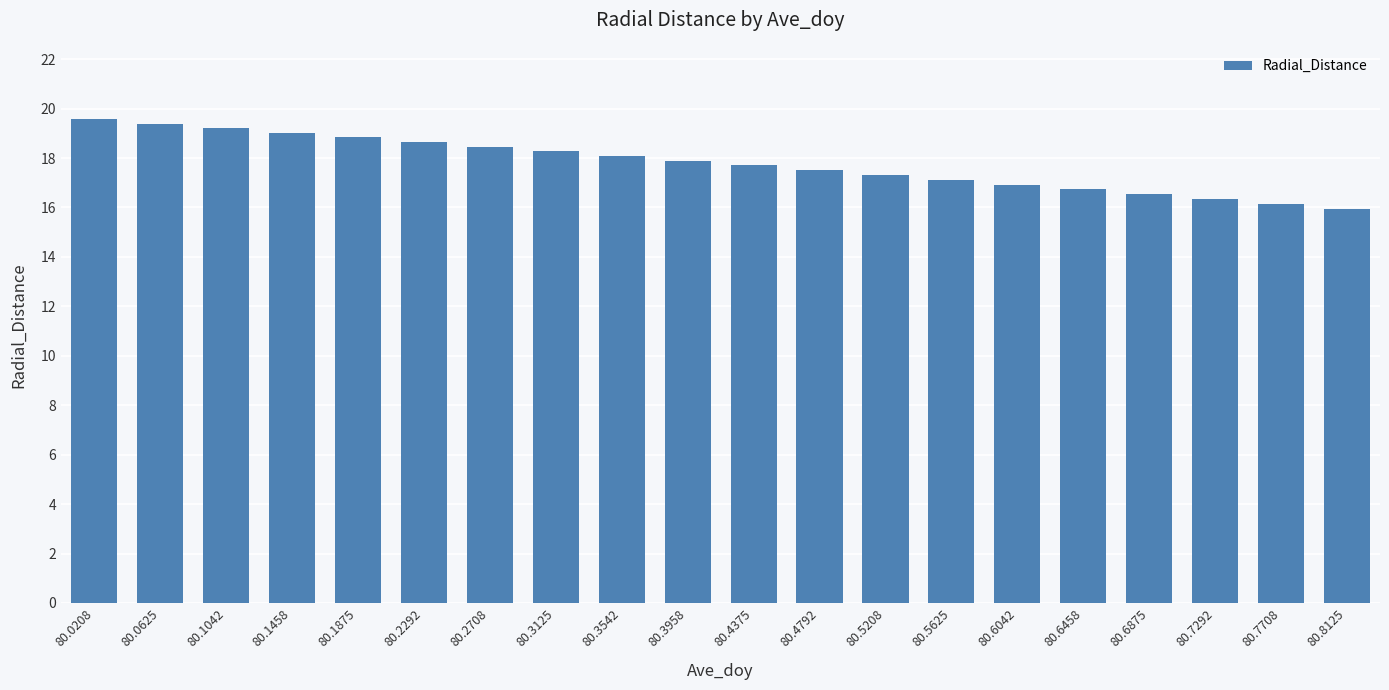

Read the value at 80.1875.

18.8